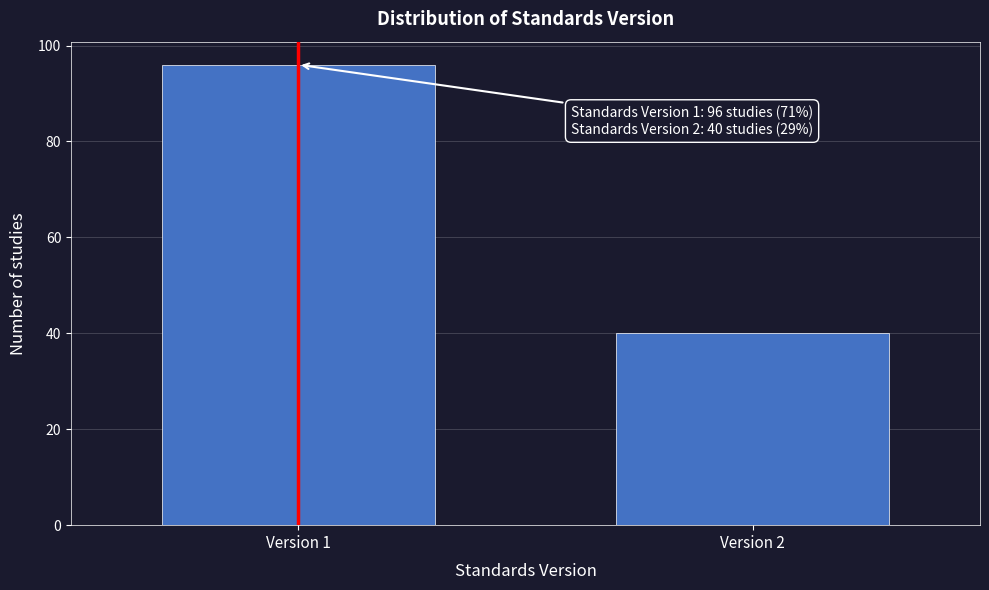

Reading right to left, what are all the values shown in this chart?

40	96